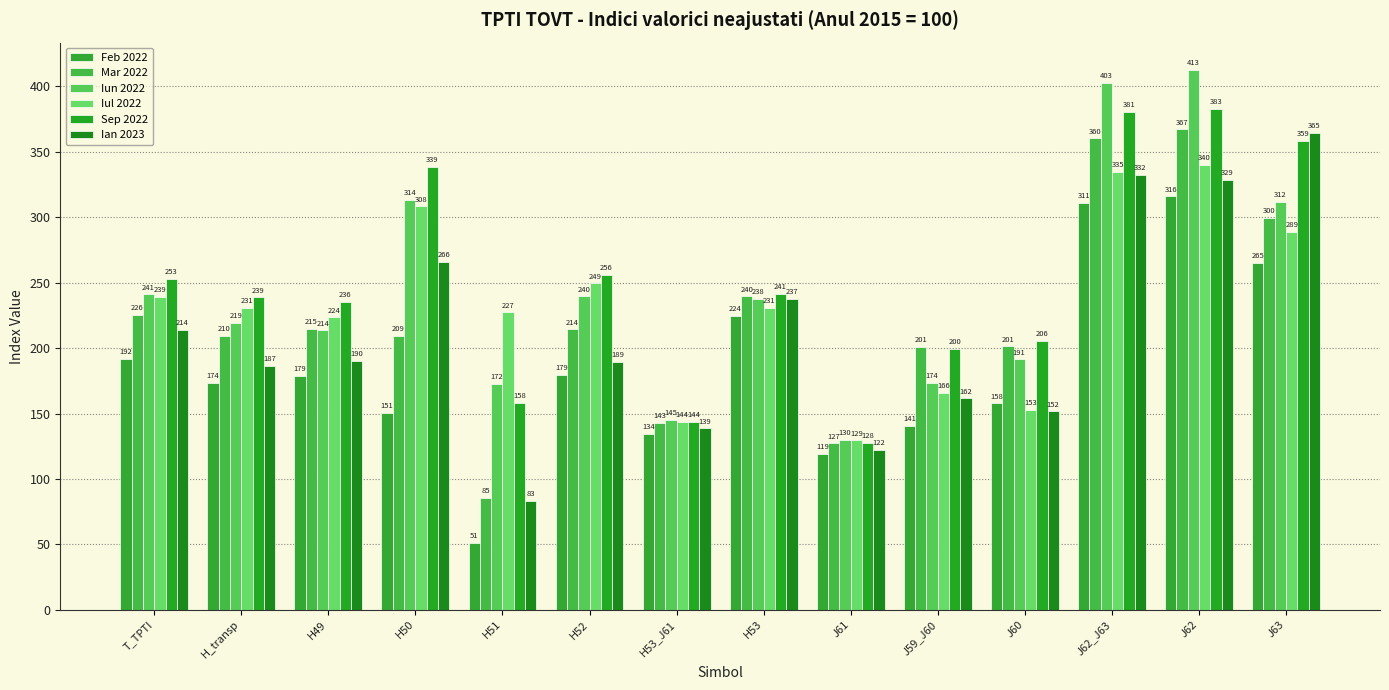

How many groups of bars are there?

14